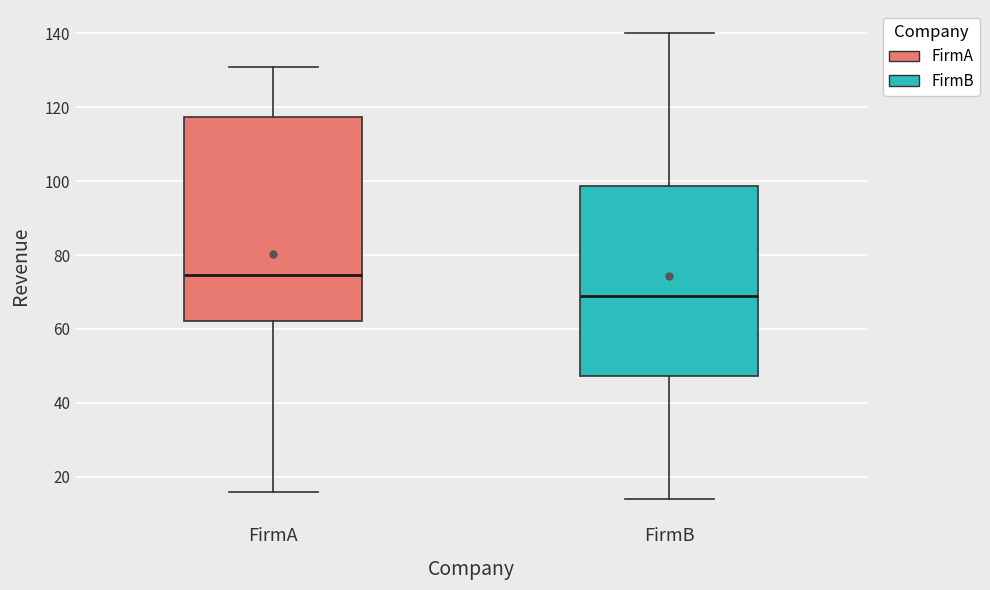

Reading left to right, transcribe this box plot: for each box, give where its median line is, the range the box spans, and where its two whiskers end, as read against the y-axis. The values are not printed on the chart, so give them approximately, as read against the axis.

FirmA: median 74, box 62 to 118, whiskers 16 to 132
FirmB: median 70, box 48 to 98, whiskers 14 to 140